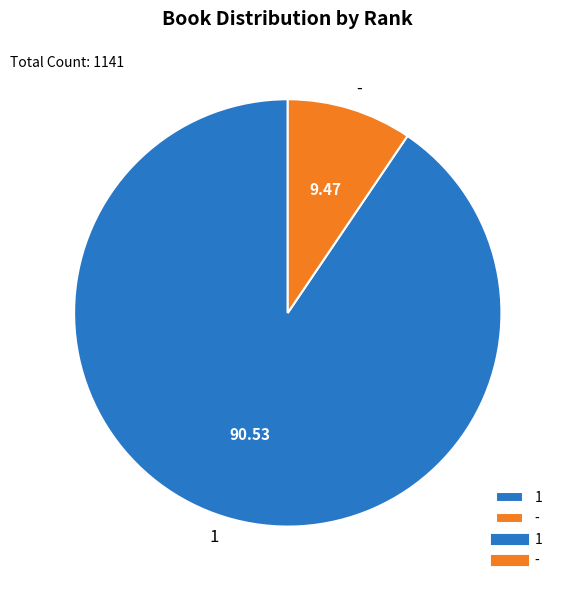

Rank the categories by value from lowest to highest.

-, 1